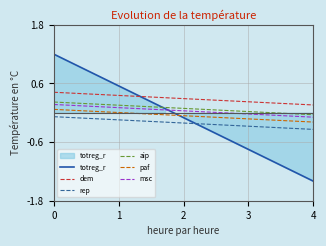

What are all the series names shown in the legend?

totreg_r, dem, rep, aip, paf, msc